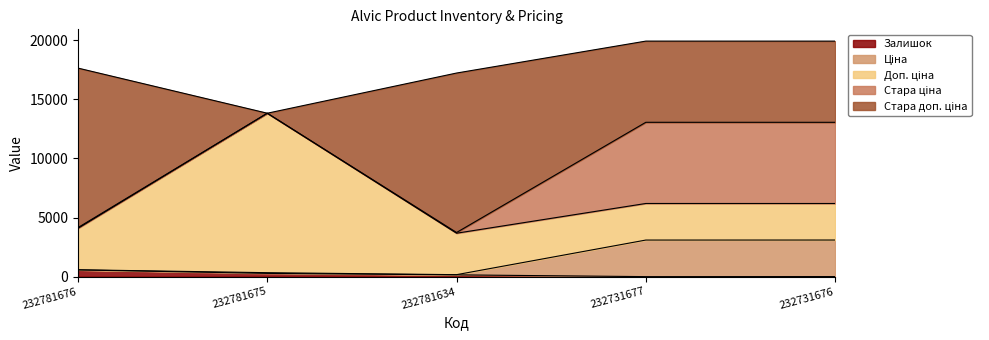

What is the highest value of the Залишок series?

570.0